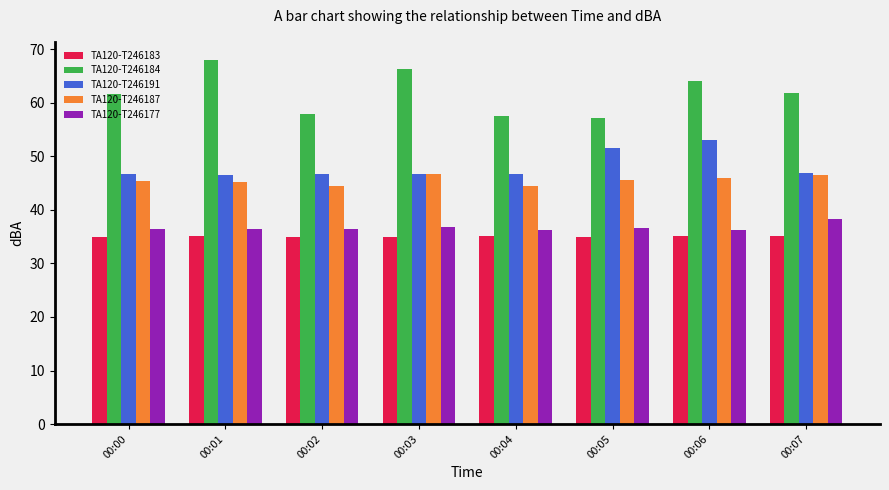

Is it true that TA120-T246191 equals 51.6 at 00:05?

True